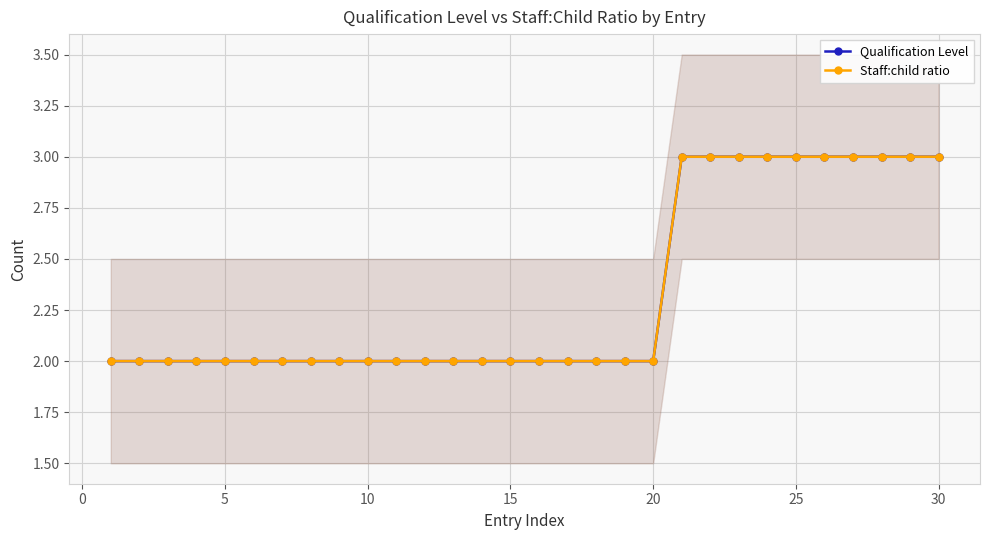

What is the total value across all series at 10?

4